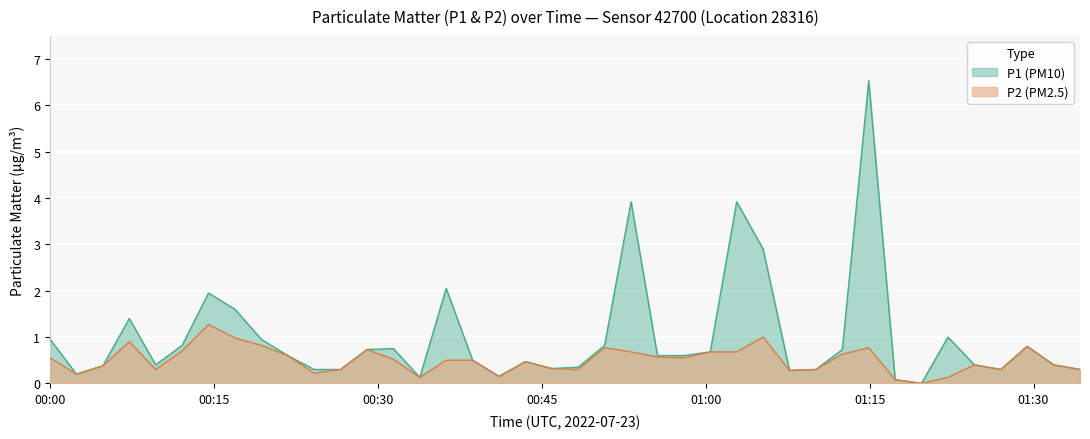

Which series has the largest total across all categories?

P1 (PM10)